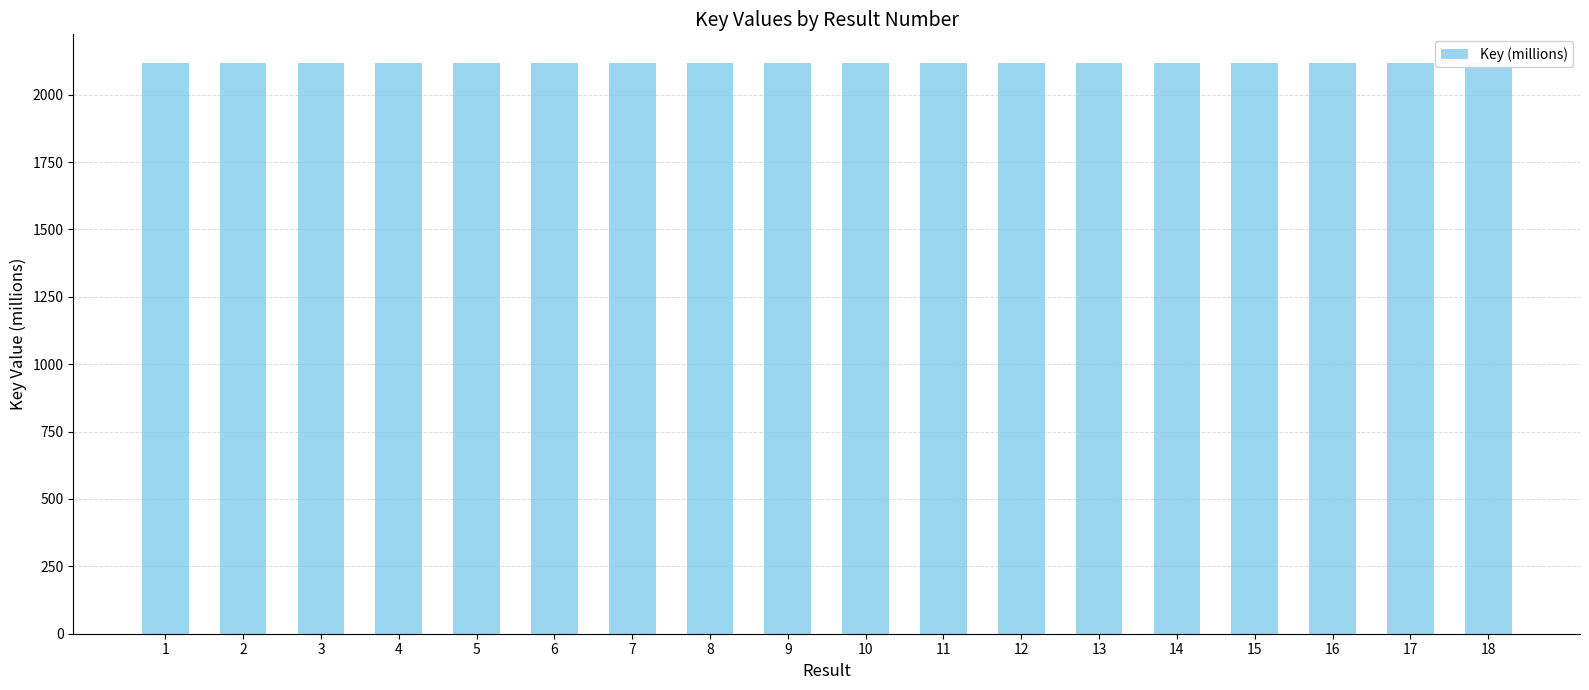

What is the maximum value shown in the chart?

2117.9